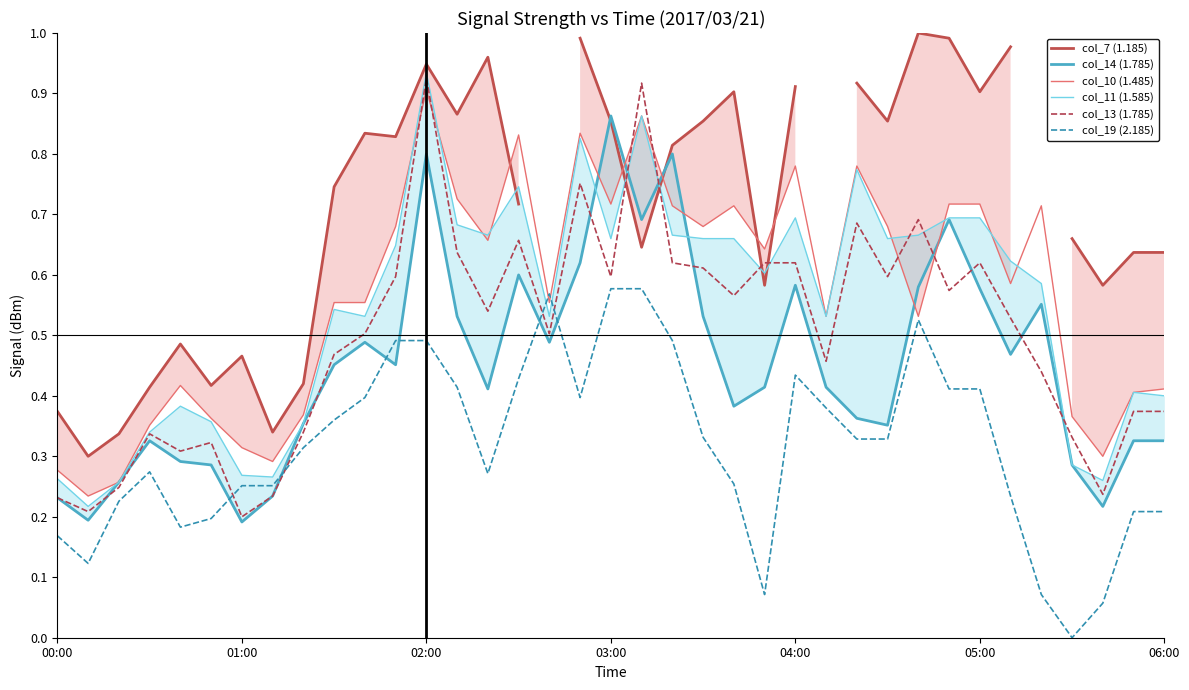

Is the value of col_7 (1.185) at 16 greater than the value of col_19 (2.185) at 7?

No